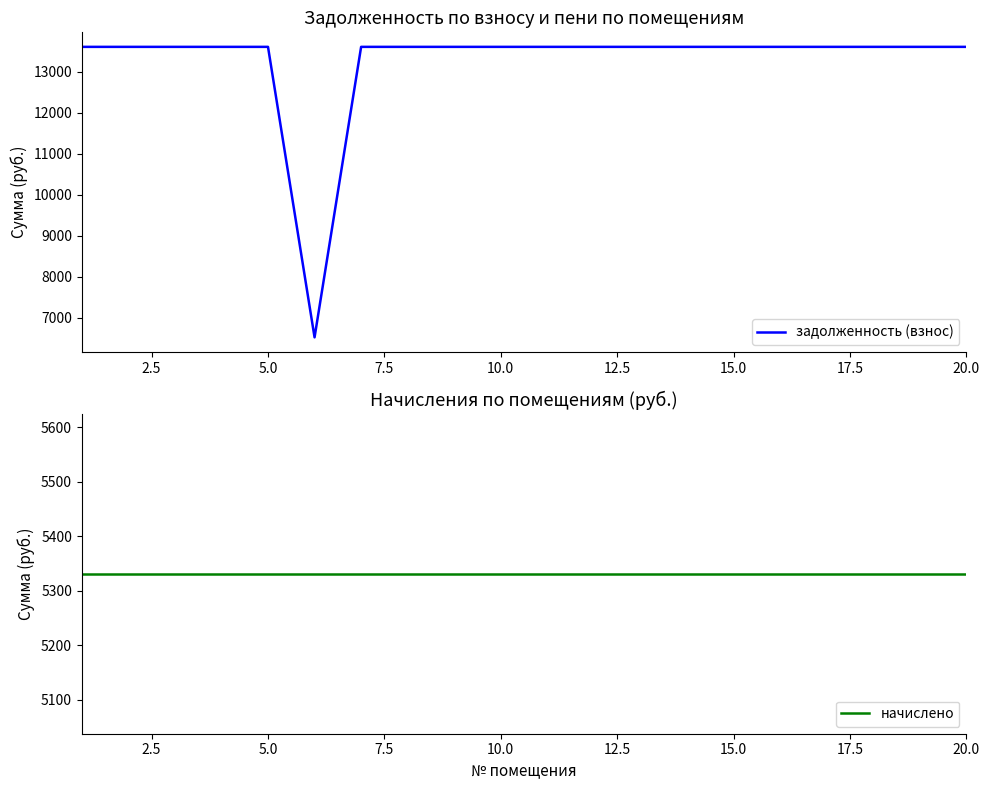

List the series in order of their peak value, lowest first.

начислено, задолженность (взнос)